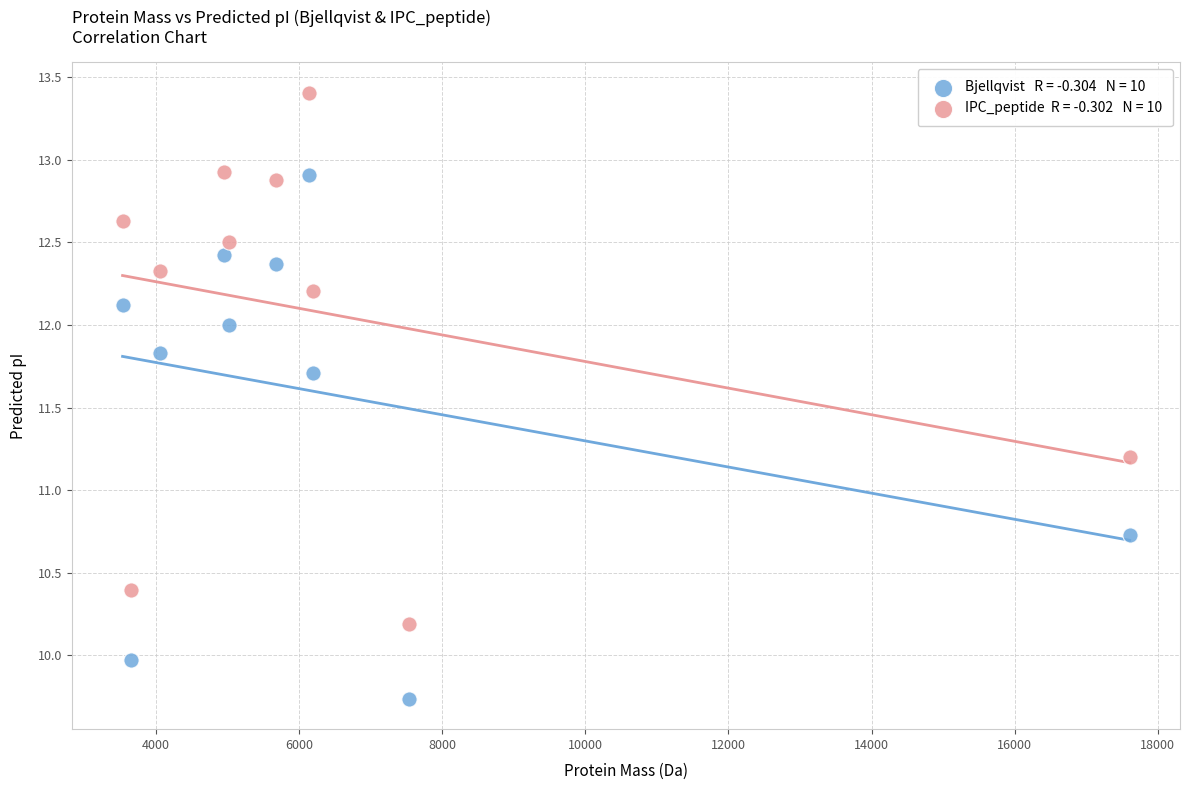

Across all data points, what is the range of X values (max minus min)?

14069.8